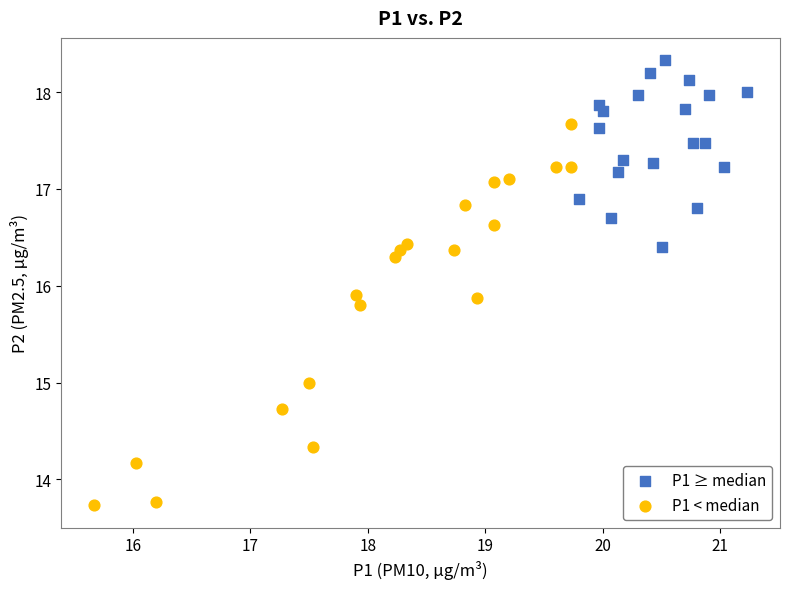

Which series contains the lowest Y value?

P1 < median